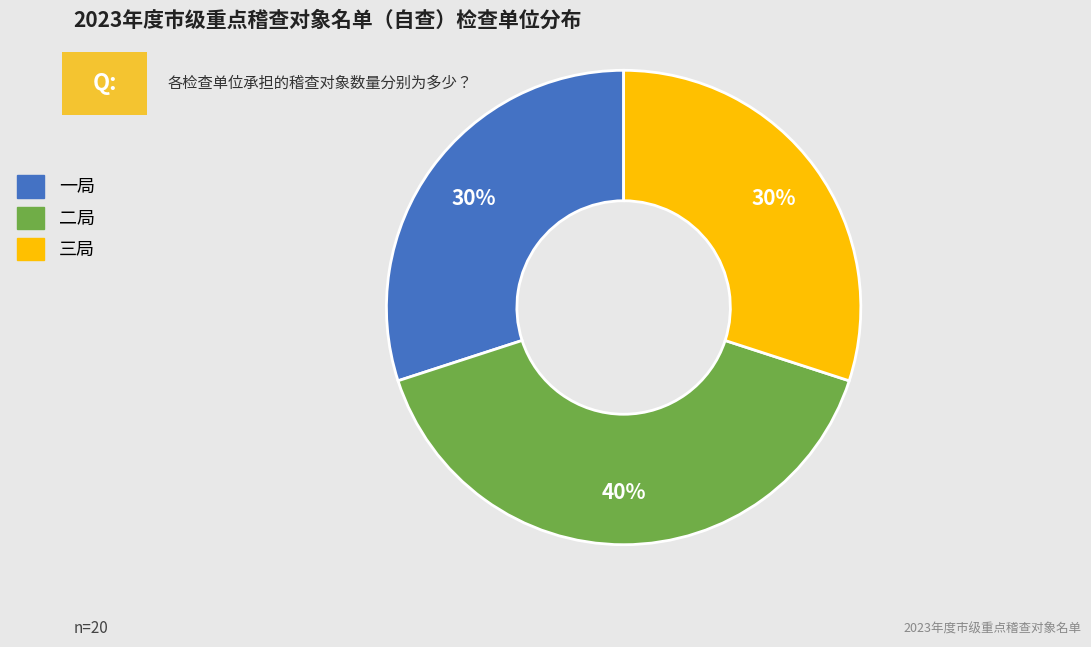

What is the ratio of the value at 二局 to the value at 一局?

1.3